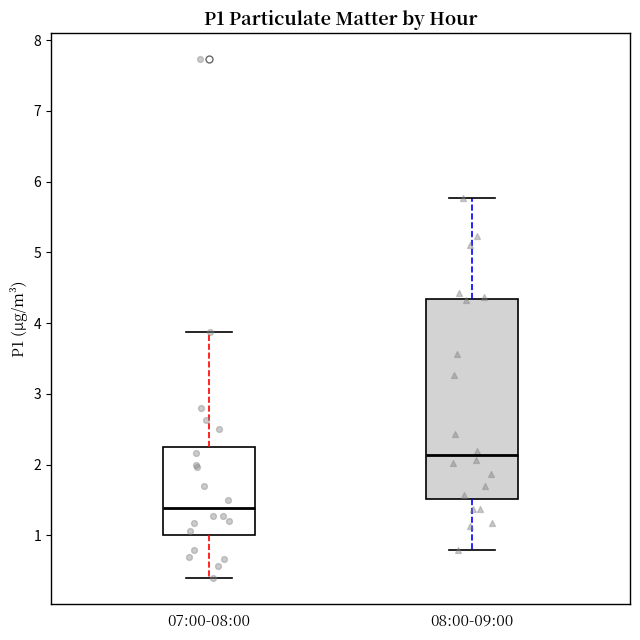

Which box has the lowest median line?

07:00-08:00